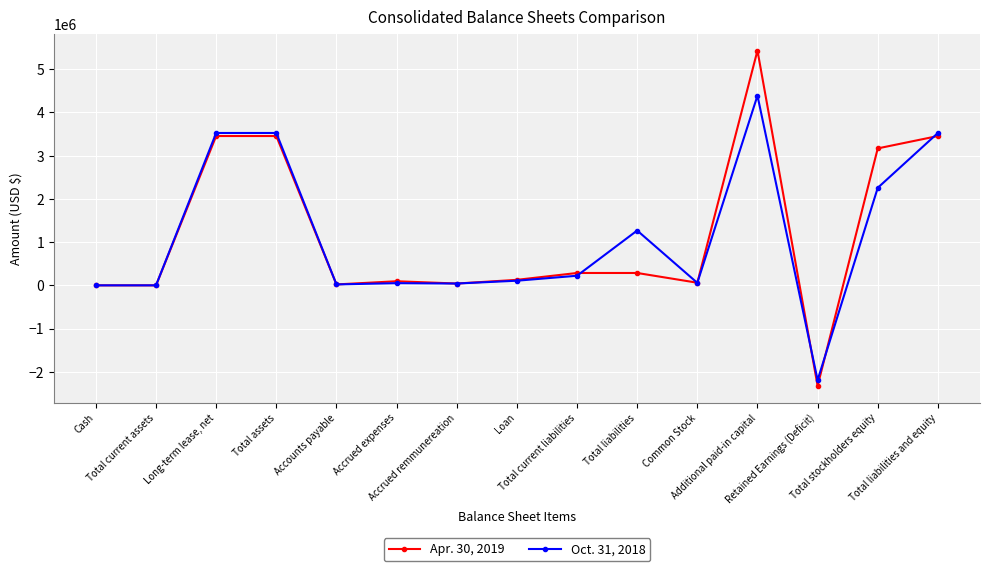

Which series ends up on top after the final intersection of Oct. 31, 2018 and Apr. 30, 2019?

Oct. 31, 2018